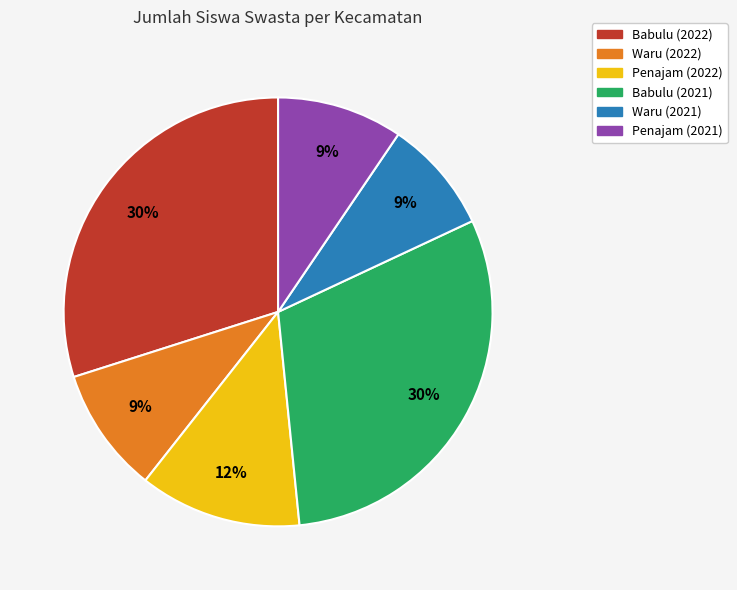

How many segments does this pie chart have?

6